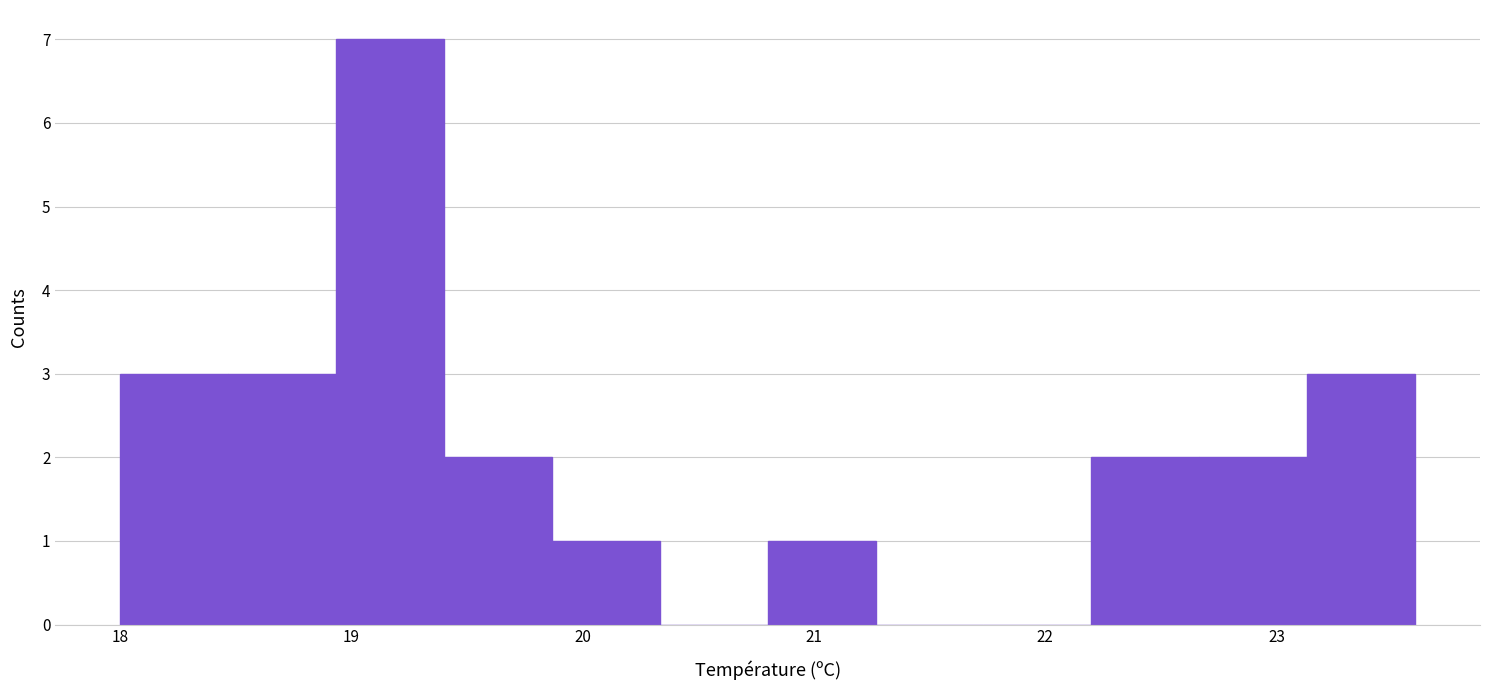

What is the height of the bar covering 23.1 to 23.6 on the x-axis? Neither the bar edges nor the heights are printed on the chart, so give them approximately, as read against the axes.

3